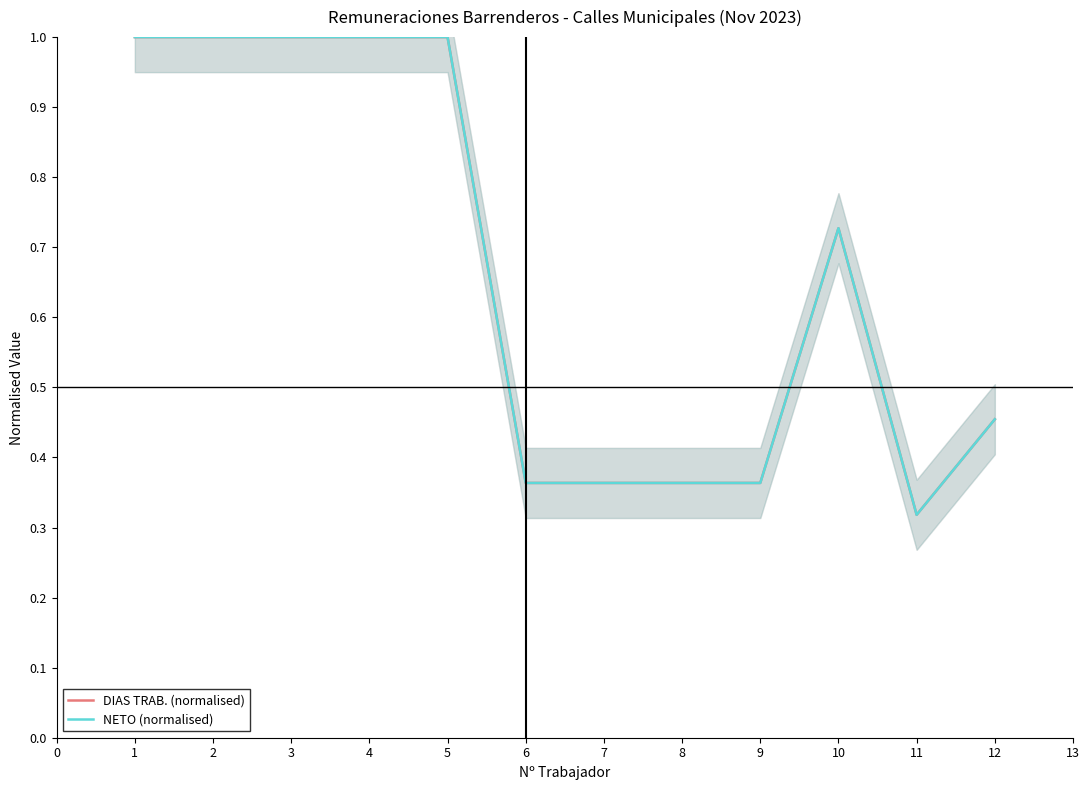

What is the lowest value of the NETO (normalised) series?

0.3